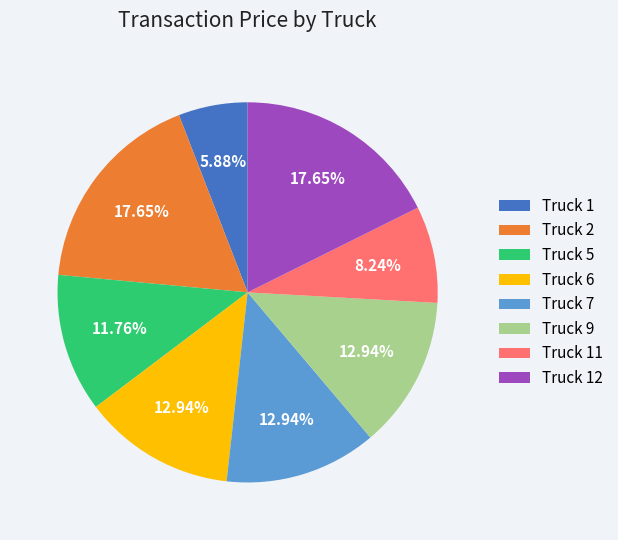

What is the smallest slice in the pie chart?

Truck 1